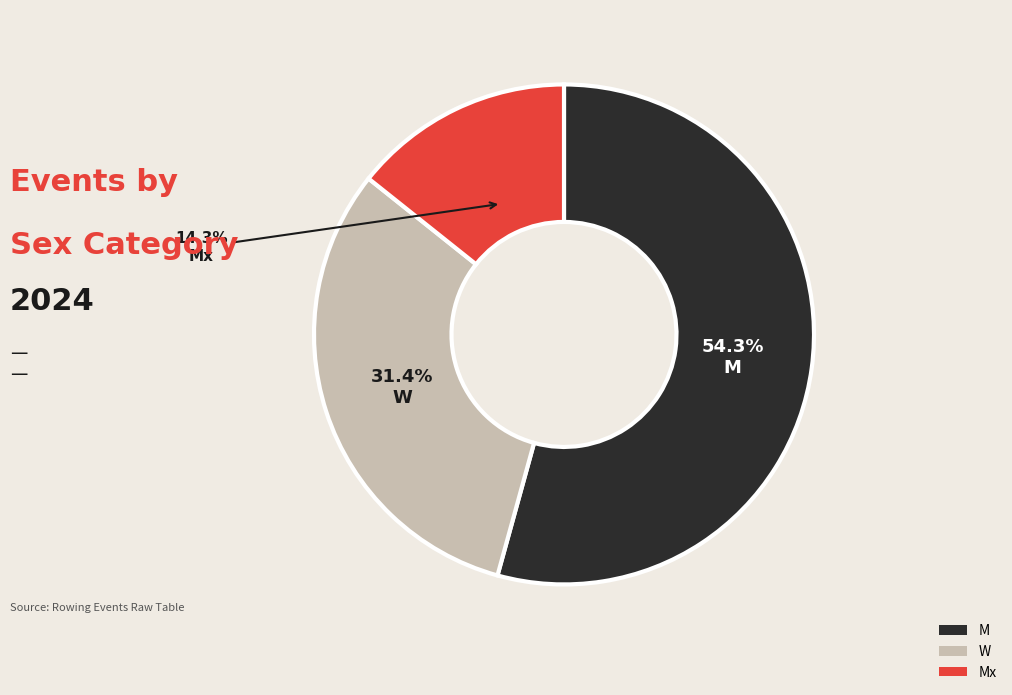

What is the ratio of the value at Mx to the value at M?

0.3